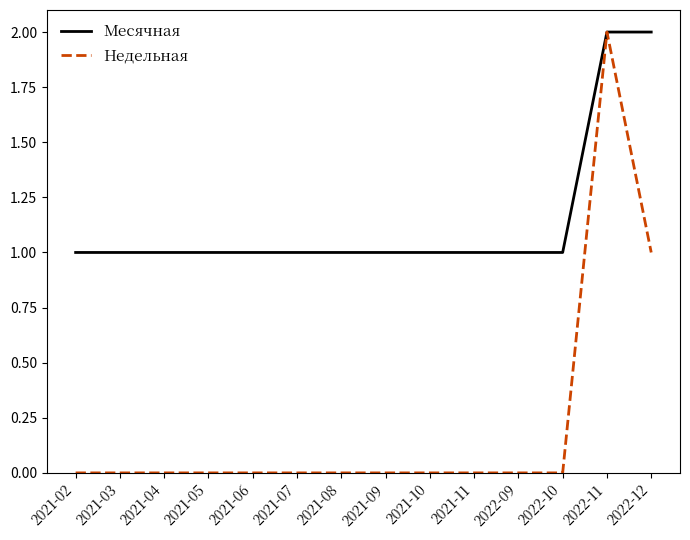

Is it true that Недельная equals 1 at 2022-11?

False